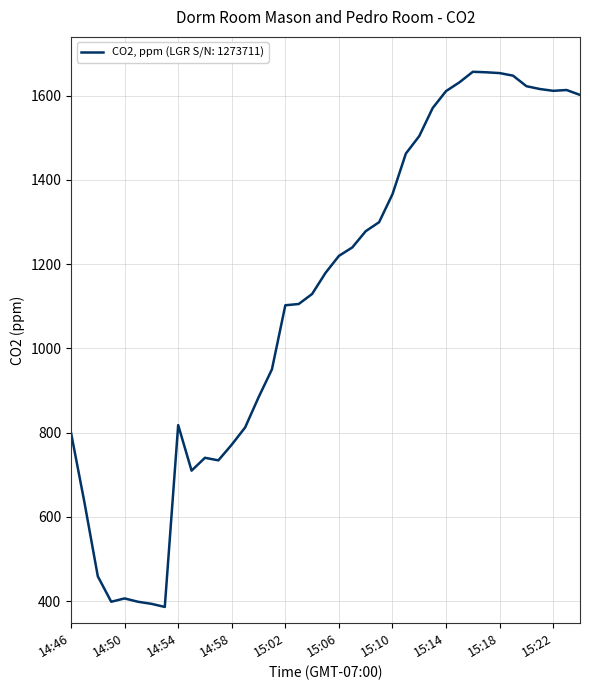

What is the difference between the maximum and minimum values?

1270.5